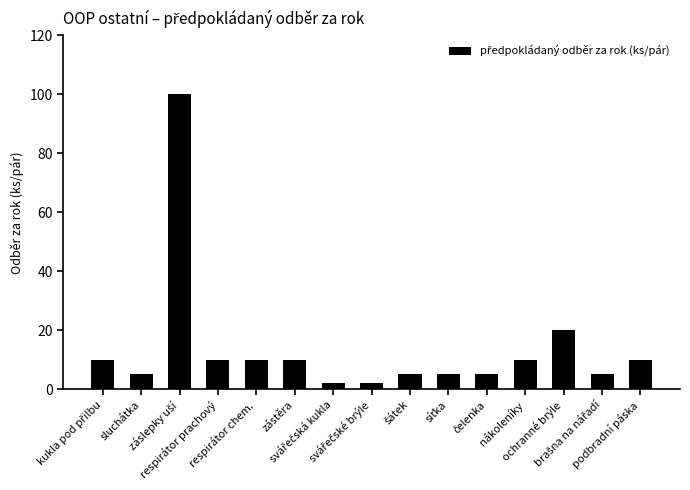

The chart shows a value of 5 at respirátor prachový. True or false?

False